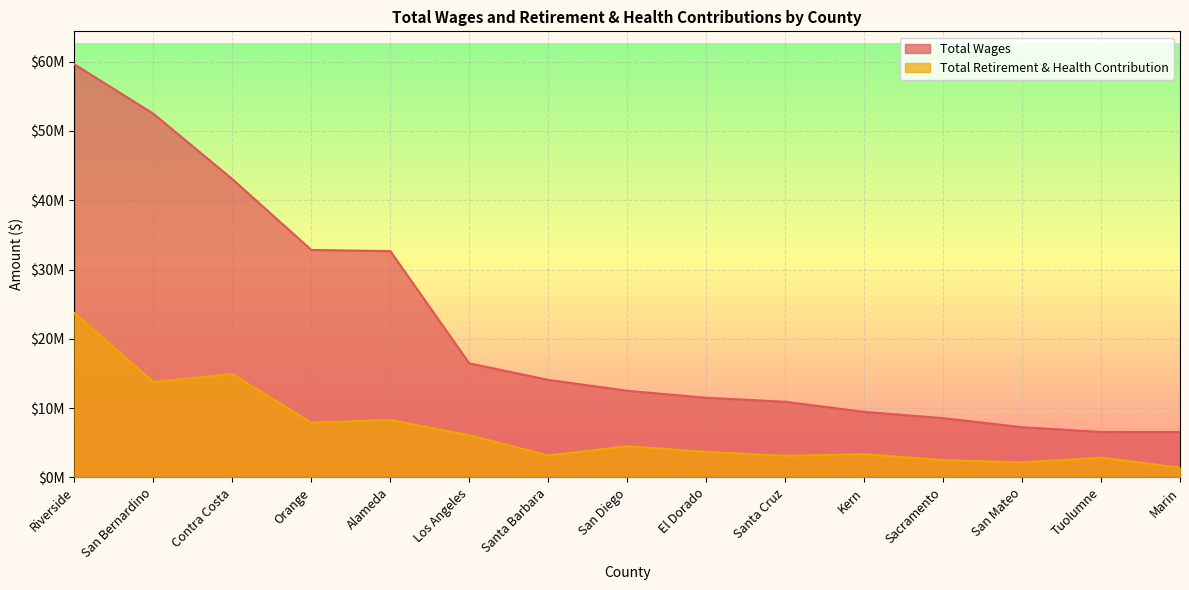

True or false: Total Wages and Total Retirement & Health Contribution intersect in this chart.

False